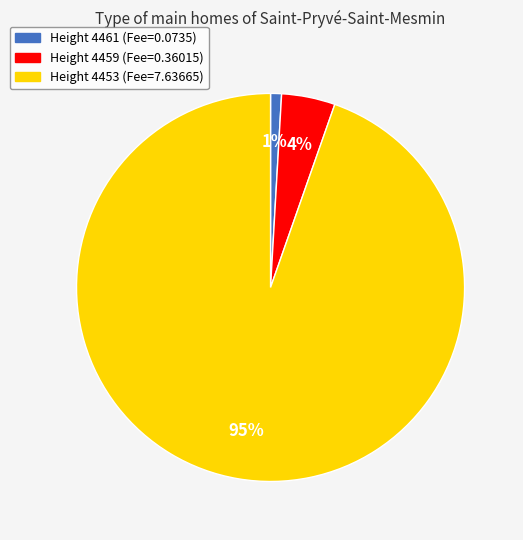

What percentage is the Height 4459 (Fee=0.36015) slice, to the nearest percent?

4%